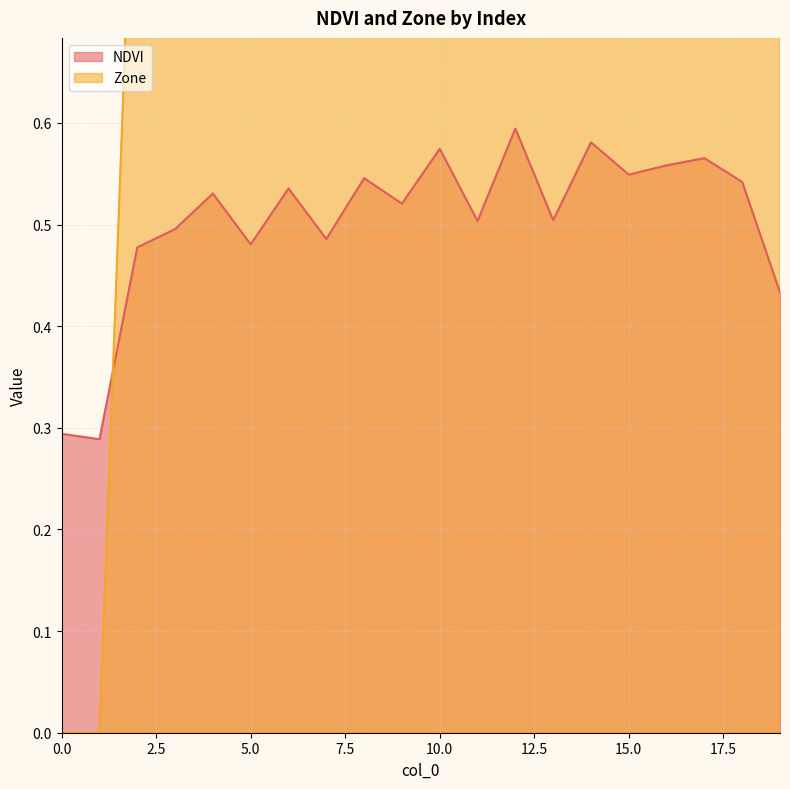

Rank the series by their maximum value, from highest to lowest.

Zone, NDVI